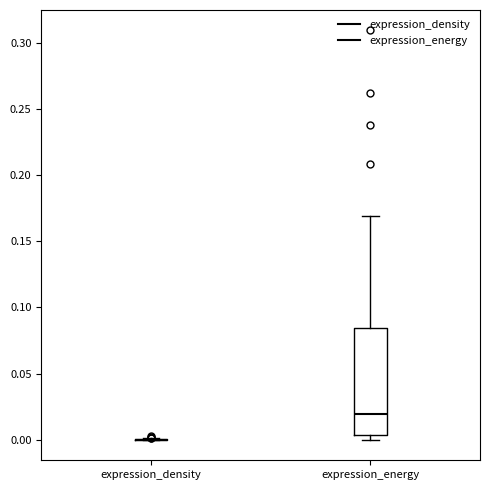

Reading left to right, transcribe this box plot: for each box, give where its median line is, the range the box spans, and where its two whiskers end, as read against the y-axis. The values are not printed on the chart, so give them approximately, as read against the axis.

expression_density: box collapsed to a line at 0.000, whiskers 0.000 to 0.000
expression_energy: median 0.020, box 0.005 to 0.085, whiskers 0.000 to 0.170